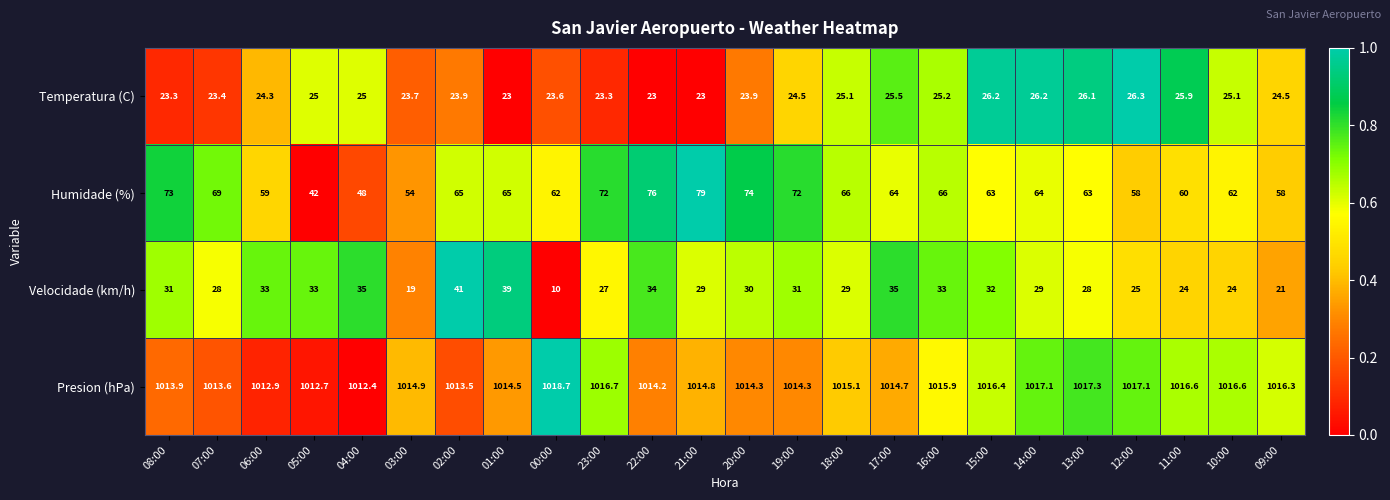

What is the minimum value for Presion (hPa)?

1012.4